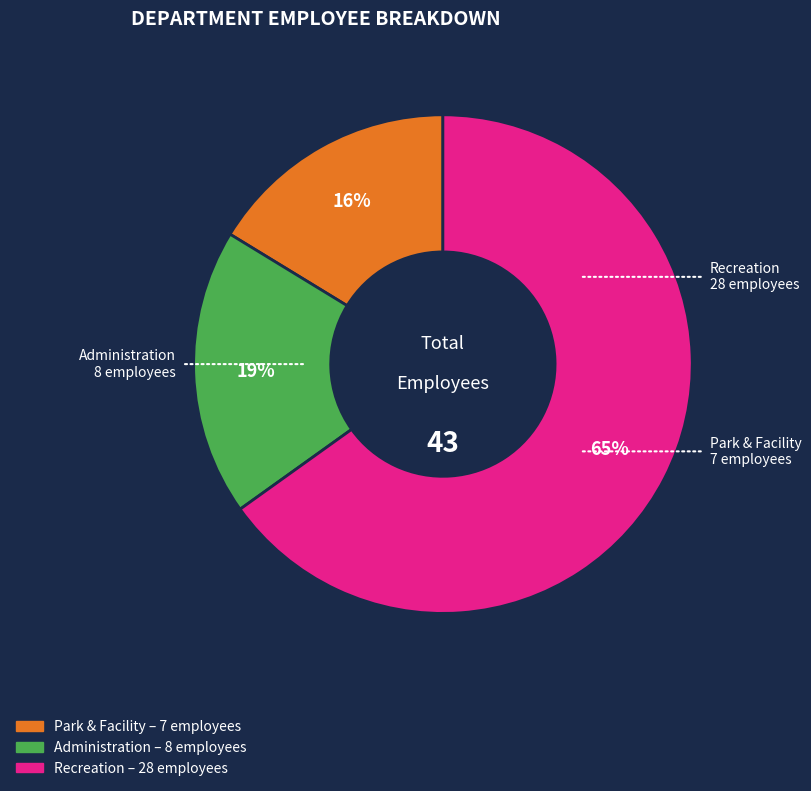

Count the number of slices in the pie.

3